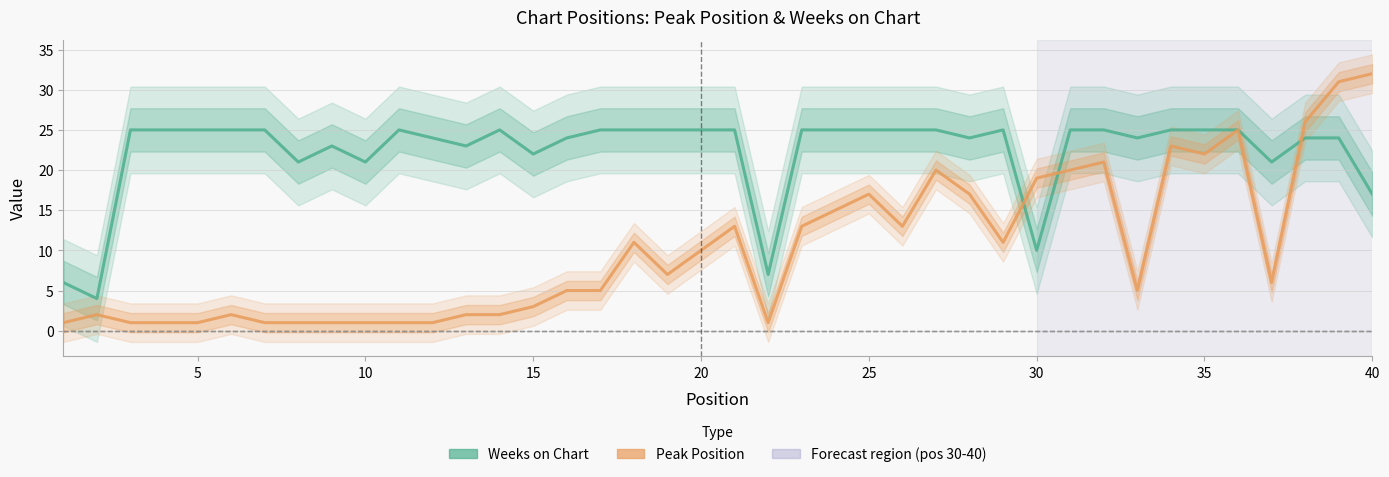

At how many categories does at least one series exceed 24?

26